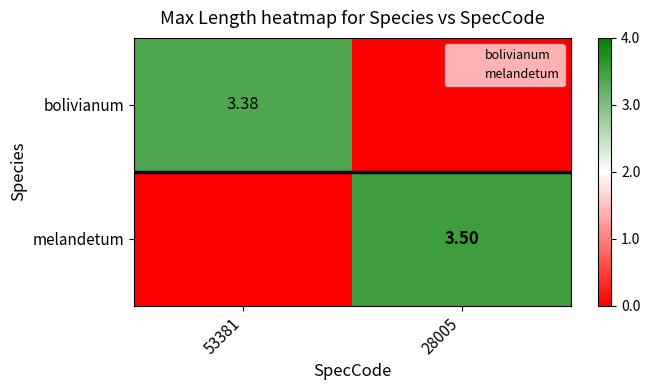

The value of bolivianum at 53381 is 3.4. True or false?

True